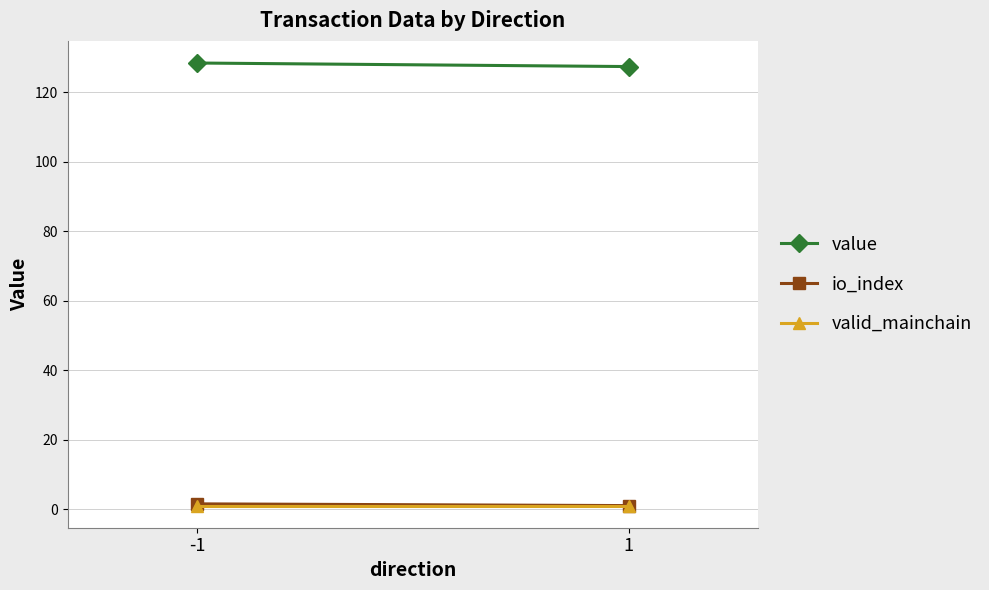

What is the minimum value for value?

127.5